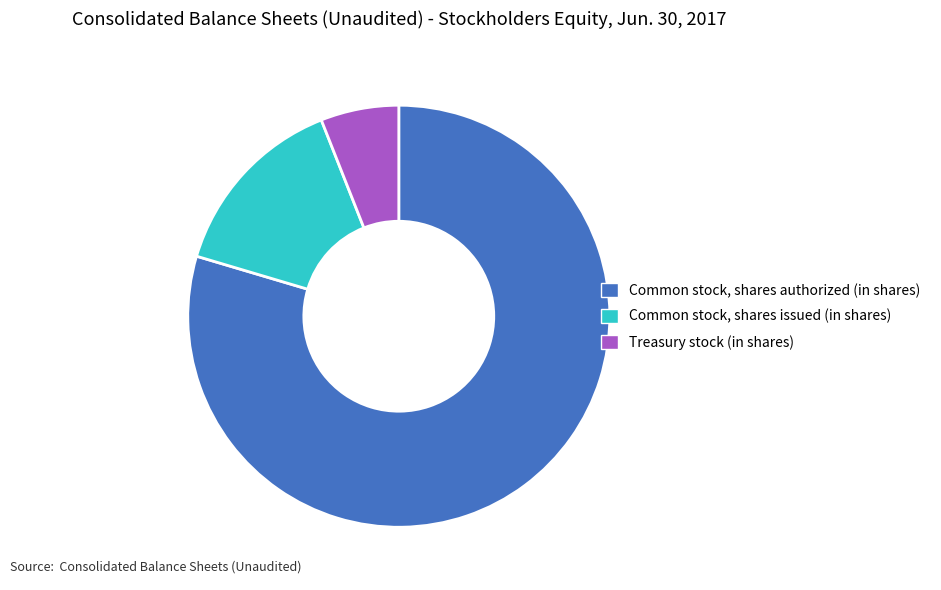

Count the number of slices in the pie.

3